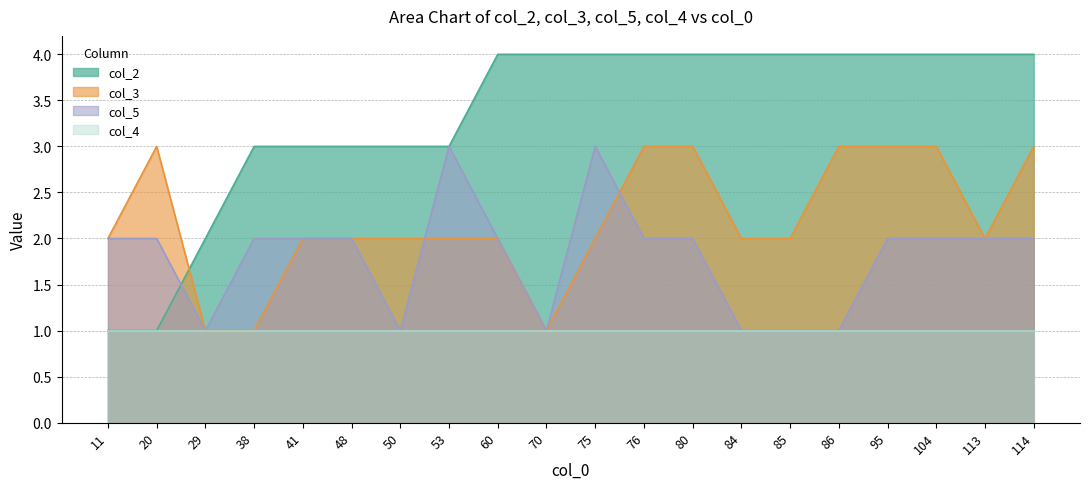

How many values in the col_2 series are below 4?

8